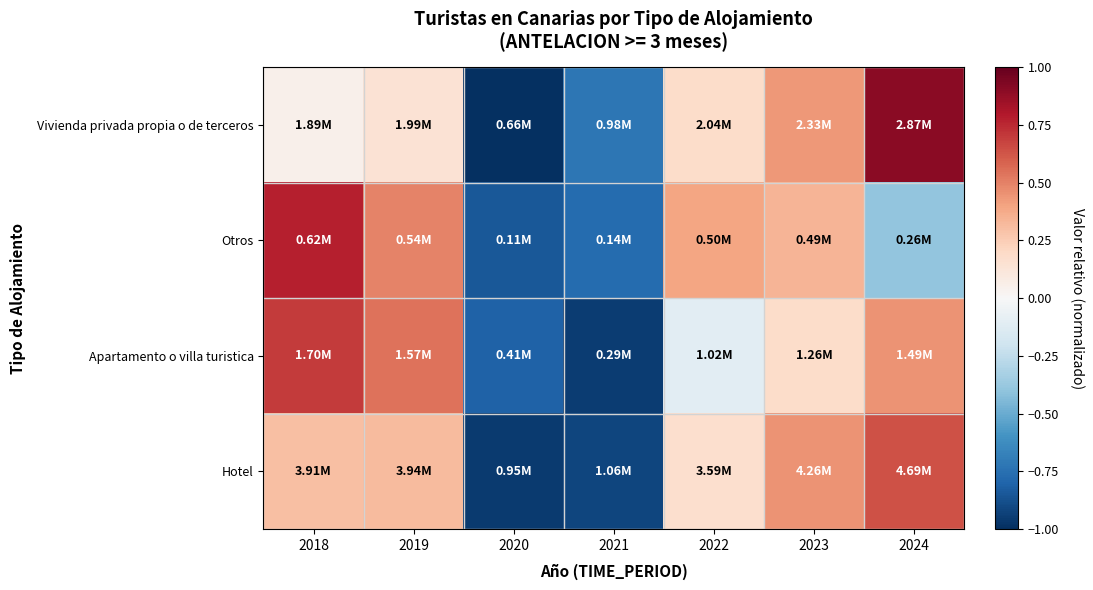

Reading right to left, what are all the values shown in this chart?

Vivienda privada propia o de terceros: 2024=0.9	2023=0.4	2022=0.2	2021=-0.7	2020=-1.0	2019=0.1	2018=0.1
Otros: 2024=-0.4	2023=0.3	2022=0.4	2021=-0.8	2020=-0.8	2019=0.5	2018=0.8
Apartamento o villa turistica: 2024=0.4	2023=0.2	2022=-0.1	2021=-1.0	2020=-0.8	2019=0.5	2018=0.7
Hotel: 2024=0.6	2023=0.5	2022=0.2	2021=-0.9	2020=-1.0	2019=0.3	2018=0.3